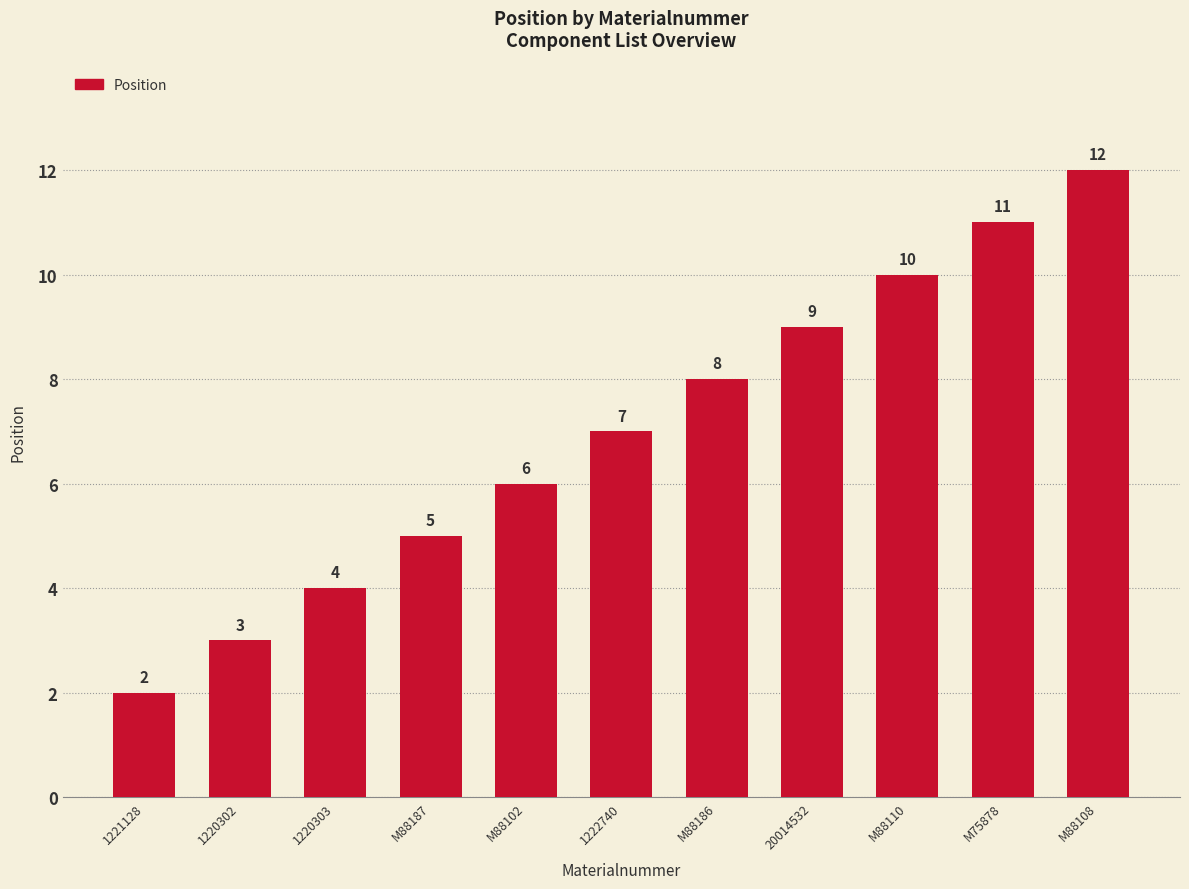

At which category does the chart reach its peak across all series?

M88108